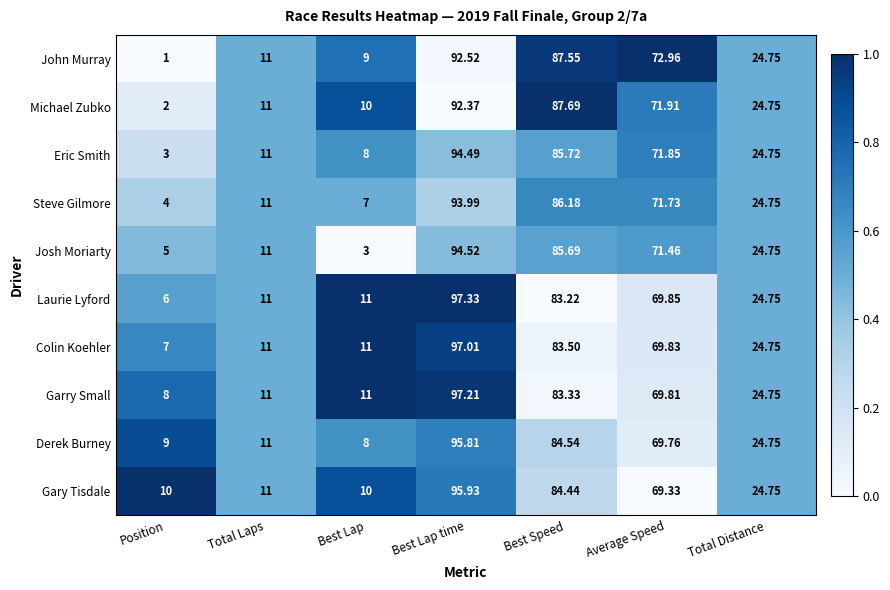

Rank the series at Average Speed from lowest to highest value.

Gary Tisdale, Derek Burney, Garry Small, Colin Koehler, Laurie Lyford, Josh Moriarty, Steve Gilmore, Eric Smith, Michael Zubko, John Murray